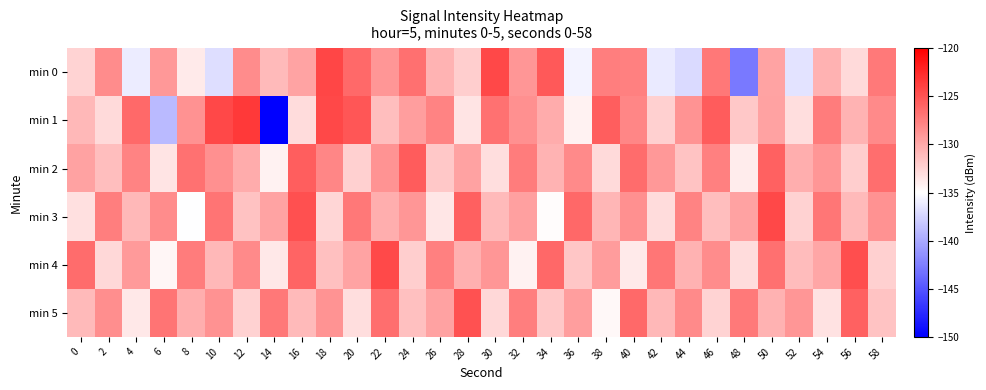

Reading left to right, what are all the values shown in this chart?

min 0: 0=-132.5	2=-128.2	4=-136.1	6=-129.0	8=-133.7	10=-136.9	12=-128.3	14=-130.9	16=-129.7	18=-124.2	20=-126.3	22=-128.8	24=-126.6	26=-130.5	28=-132.1	30=-124.3	32=-128.8	34=-125.3	36=-135.7	38=-127.4	40=-127.5	42=-136.2	44=-137.1	46=-127.1	48=-142.8	50=-129.7	52=-136.6	54=-130.5	56=-132.8	58=-127.3
min 1: 0=-130.8	2=-132.8	4=-126.2	6=-139.0	8=-128.7	10=-124.3	12=-123.5	14=-150.0	16=-132.9	18=-124.3	20=-125.1	22=-131.2	24=-129.3	26=-127.8	28=-133.4	30=-126.7	32=-128.5	34=-130.1	36=-134.2	38=-125.6	40=-127.9	42=-132.3	44=-128.7	46=-125.4	48=-131.8	50=-129.5	52=-133.1	54=-127.3	56=-130.6	58=-128.2
min 2: 0=-129.5	2=-131.2	4=-127.8	6=-133.4	8=-126.7	10=-128.5	12=-130.1	14=-134.2	16=-125.6	18=-127.9	20=-132.3	22=-128.7	24=-125.4	26=-131.8	28=-129.5	30=-133.1	32=-127.3	34=-130.6	36=-128.2	38=-132.8	40=-126.4	42=-129.0	44=-131.5	46=-127.6	48=-133.9	50=-125.8	52=-130.3	54=-128.9	56=-132.1	58=-126.5
min 3: 0=-133.2	2=-127.5	4=-130.8	6=-128.3	8=-135.1	10=-126.9	12=-131.4	14=-129.7	16=-124.8	18=-132.6	20=-127.1	22=-130.3	24=-128.9	26=-133.5	28=-125.7	30=-131.0	32=-129.4	34=-134.8	36=-126.2	38=-130.7	40=-128.5	42=-133.0	44=-127.8	46=-131.2	48=-129.6	50=-124.3	52=-132.4	54=-127.0	56=-130.9	58=-128.6
min 4: 0=-126.4	2=-132.7	4=-129.1	6=-134.5	8=-127.3	10=-130.8	12=-128.2	14=-133.6	16=-125.9	18=-131.3	20=-129.7	22=-124.4	24=-132.1	26=-127.6	28=-130.4	30=-128.8	32=-134.2	34=-126.1	36=-131.7	38=-129.2	40=-133.8	42=-127.0	44=-130.5	46=-128.3	48=-132.9	50=-126.6	52=-131.1	54=-129.8	56=-124.6	58=-132.3
min 5: 0=-131.0	2=-128.4	4=-133.7	6=-126.8	8=-130.2	10=-128.6	12=-132.4	14=-127.1	16=-130.9	18=-128.7	20=-133.1	22=-126.5	24=-131.3	26=-129.6	28=-124.9	30=-132.7	32=-127.4	34=-131.8	36=-129.3	38=-134.6	40=-126.3	42=-130.8	44=-128.1	46=-132.5	48=-127.2	50=-130.5	52=-128.9	54=-133.3	56=-125.8	58=-131.6